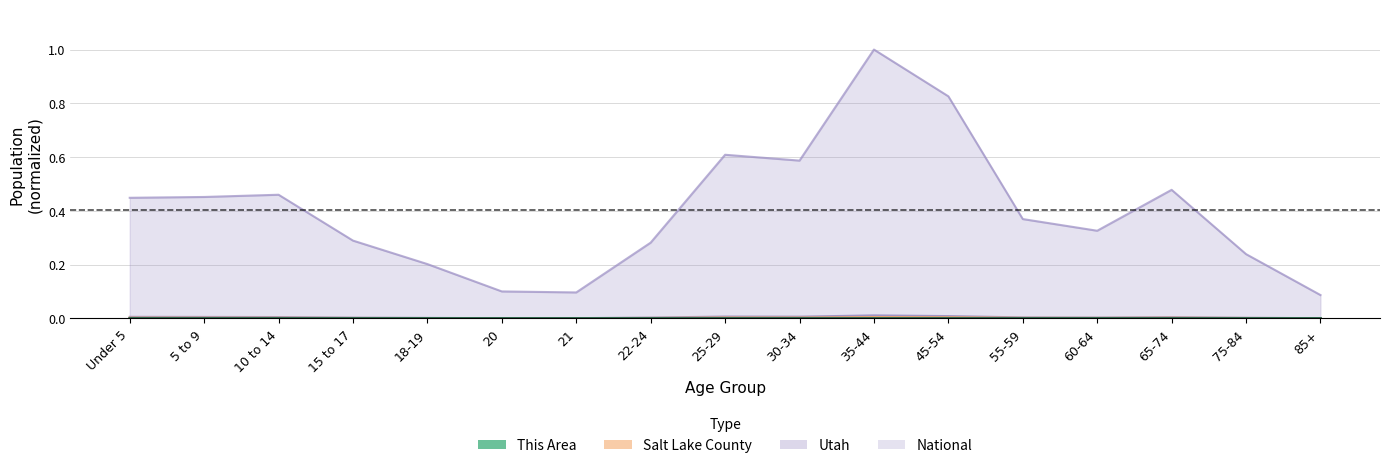

Which series has the widest spread of values?

National